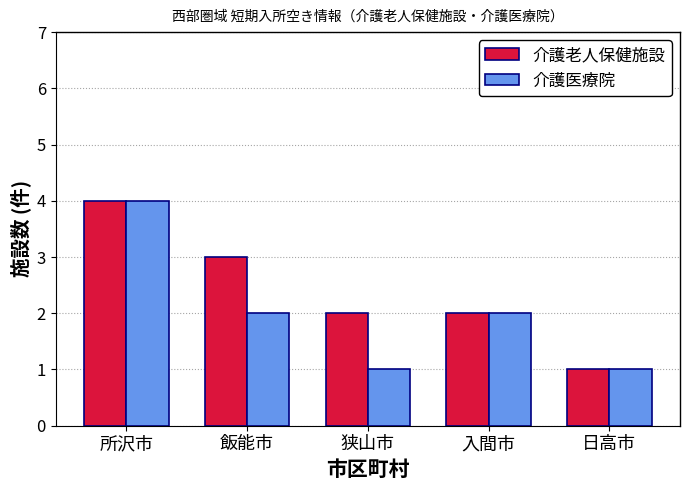

Between 飯能市 and 入間市, which series saw the biggest shift?

介護老人保健施設